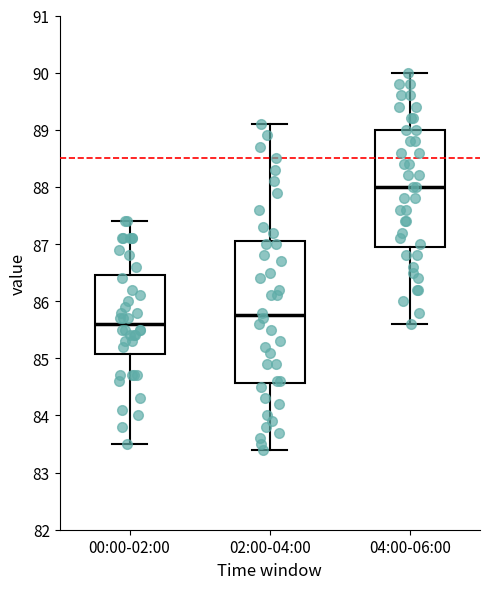

Which box has the lowest median line?

00:00-02:00